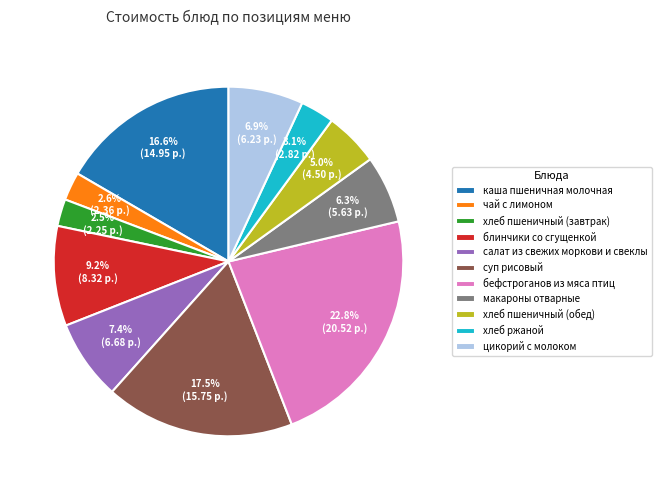

To the nearest percent, what portion does хлеб пшеничный (обед) represent?

5%